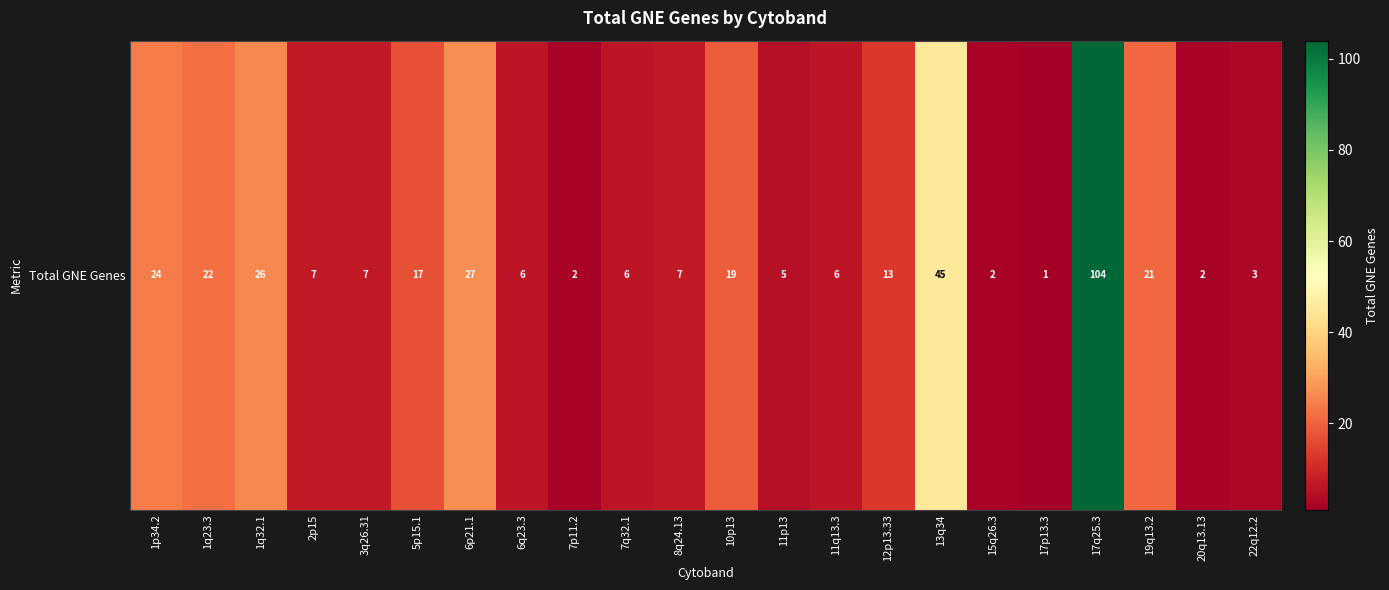

Between 11q13.3 and 2p15, which is larger?

2p15